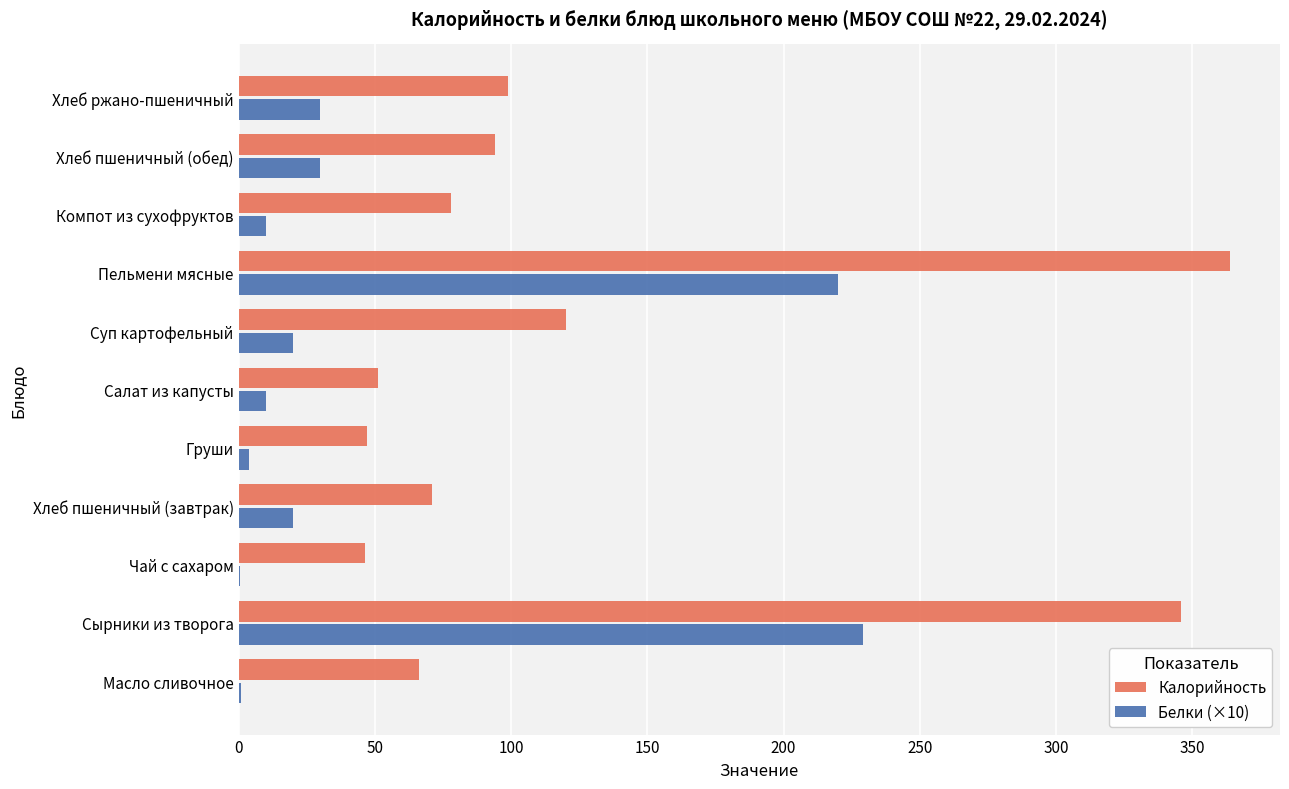

Is the value of Белки (×10) at Хлеб ржано-пшеничный greater than the value of Калорийность at Пельмени мясные?

No